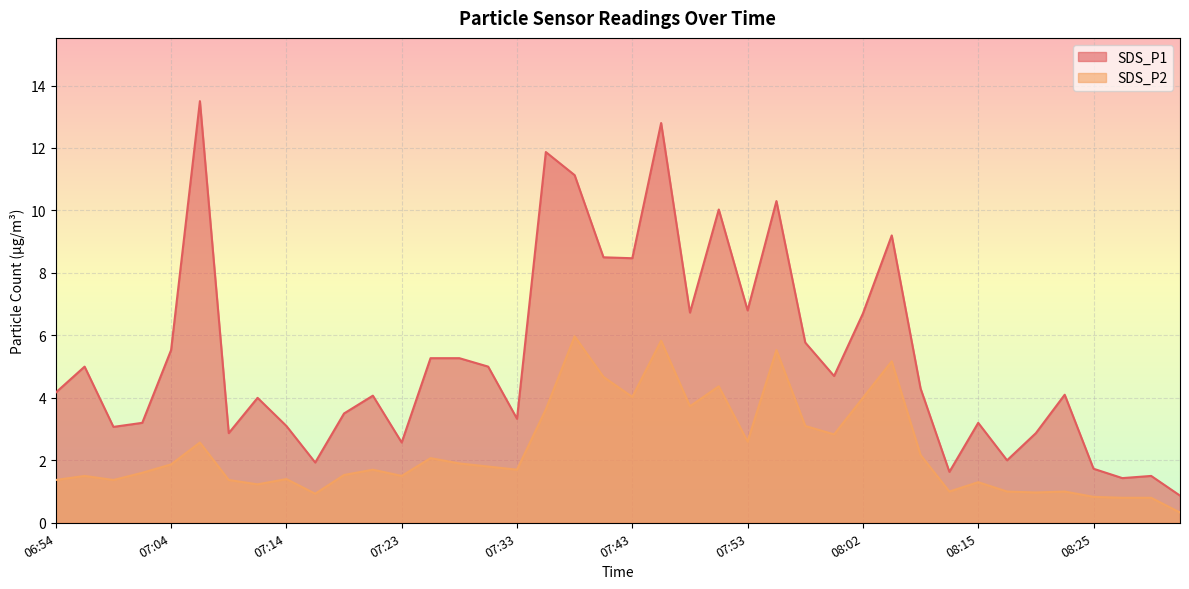

List the labels in order of SDS_P1 value, largest first.

07:06, 07:45, 07:36, 07:38, 07:55, 07:50, 08:05, 07:40, 07:43, 07:53, 07:48, 08:02, 07:57, 07:04, 07:26, 07:28, 06:56, 07:31, 08:00, 08:07, 06:54, 08:22, 07:21, 07:11, 07:18, 07:33, 07:01, 08:15, 07:14, 06:59, 07:09, 08:20, 07:23, 08:17, 07:16, 08:25, 08:12, 08:30, 08:27, 08:32